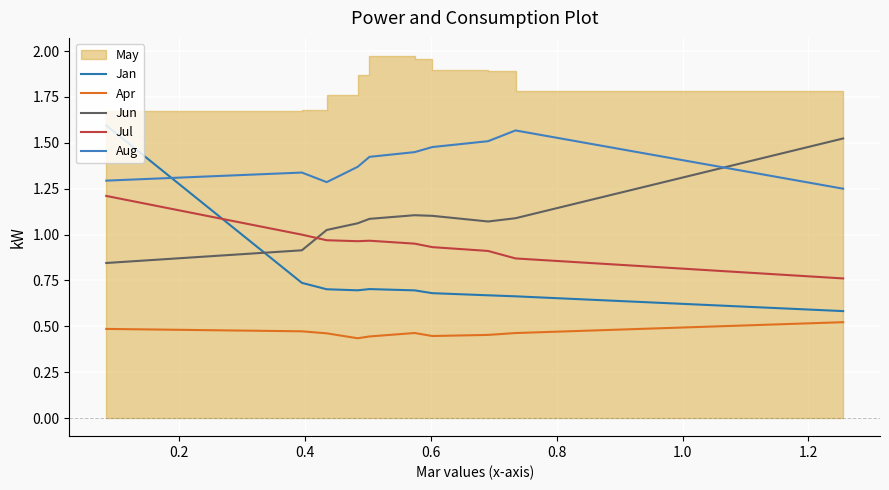

True or false: Jan and Aug intersect in this chart.

True